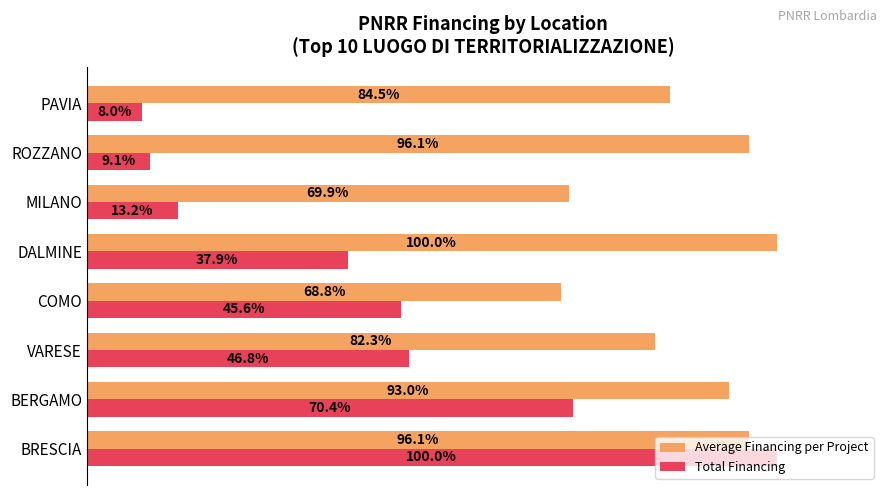

At which label does Average Financing per Project reach its peak?

DALMINE